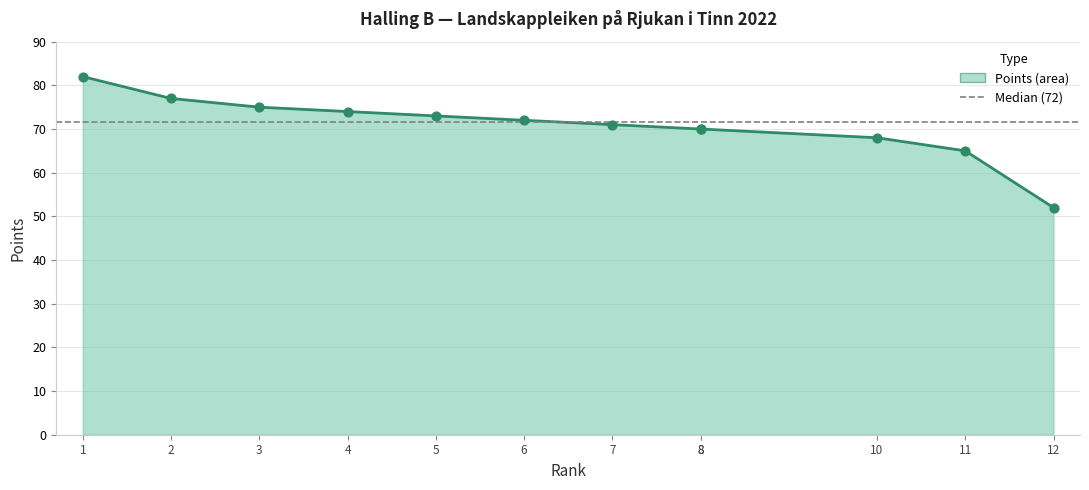

What is the change in value from 1 to 7?

-11